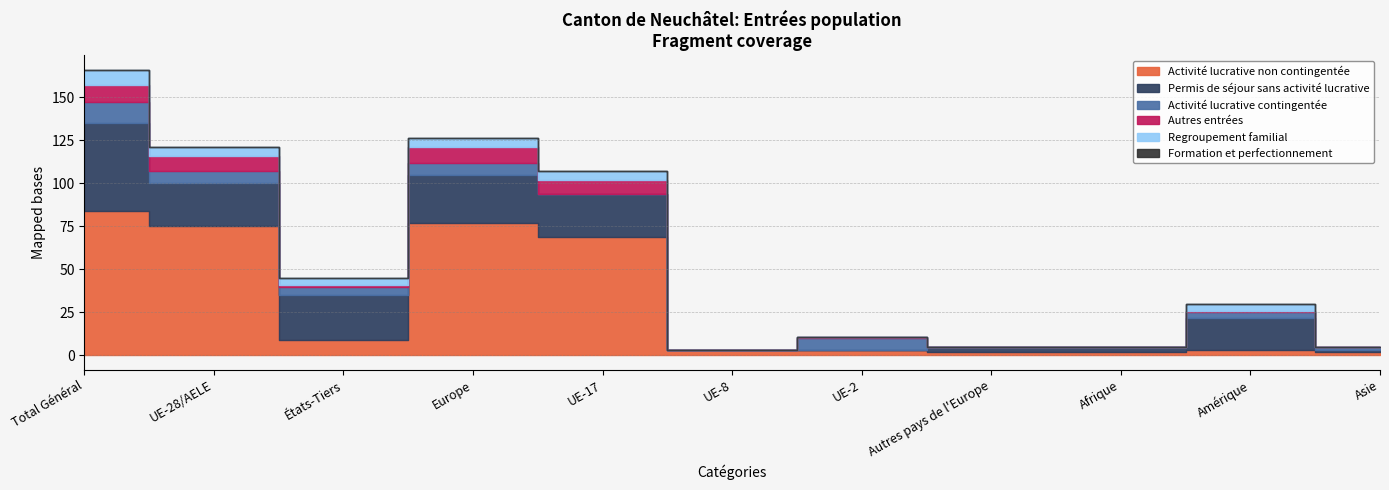

True or false: Autres entrées has a value of 10 at Total Général.

True